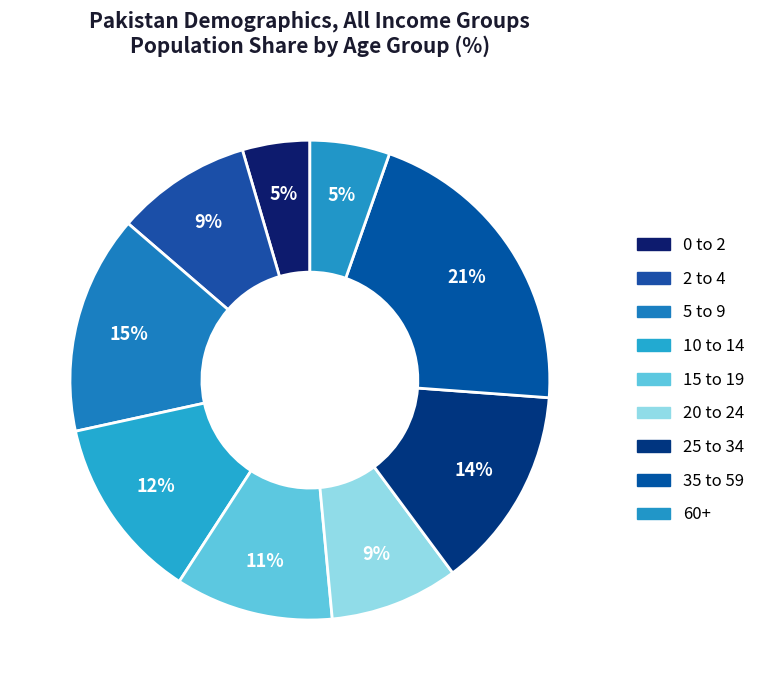

What percentage do 60+ and 35 to 59 together represent?

26.2%